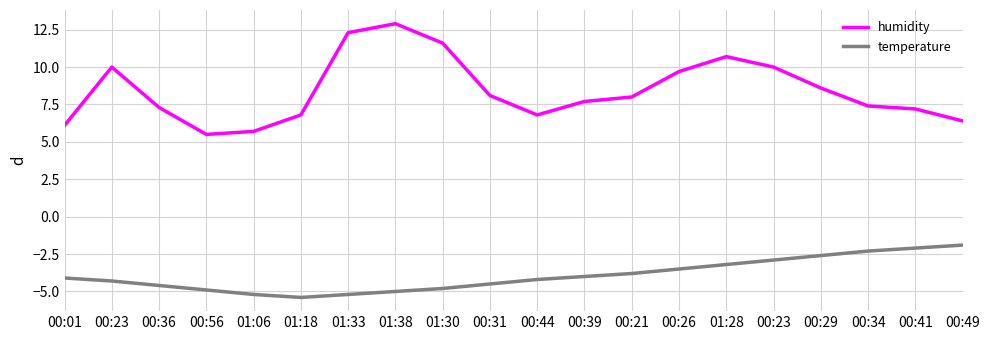

What is the difference between the second highest and minimum values in the humidity series?

6.8